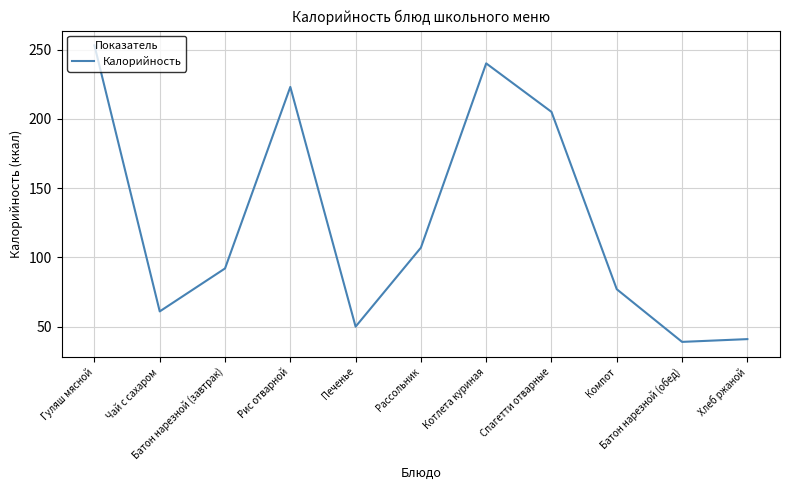

Where does the data first go above 92?

Гуляш мясной